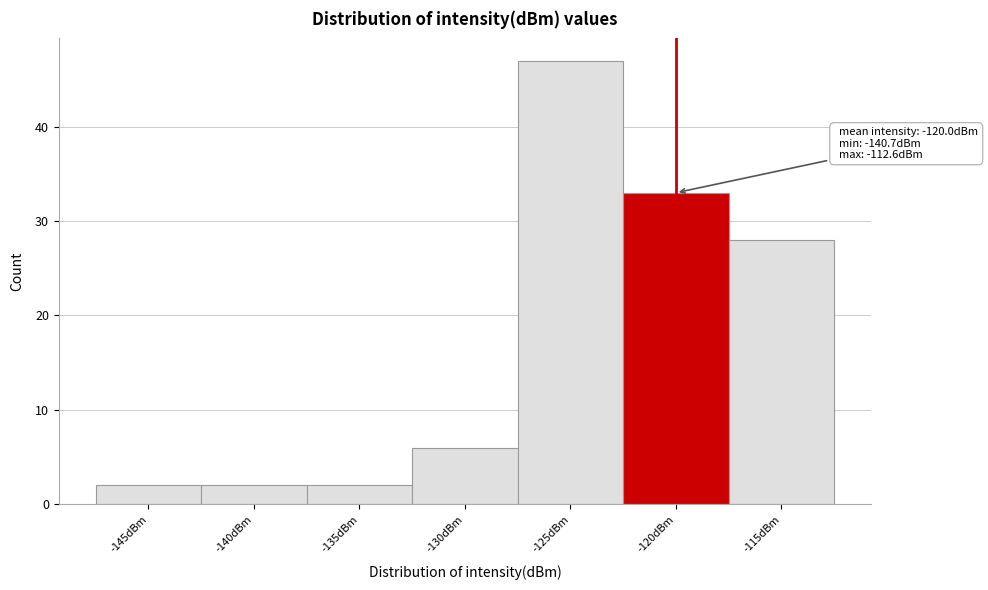

Reading left to right, what are all the values shown in this chart?

-145dBm=2	-140dBm=2	-135dBm=2	-130dBm=6	-125dBm=47	-120dBm=33	-115dBm=28